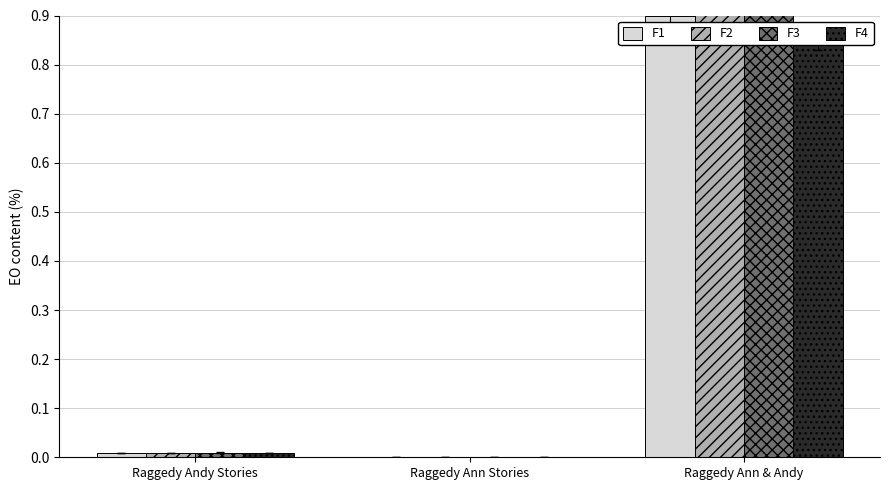

Count the number of data series in this chart.

4